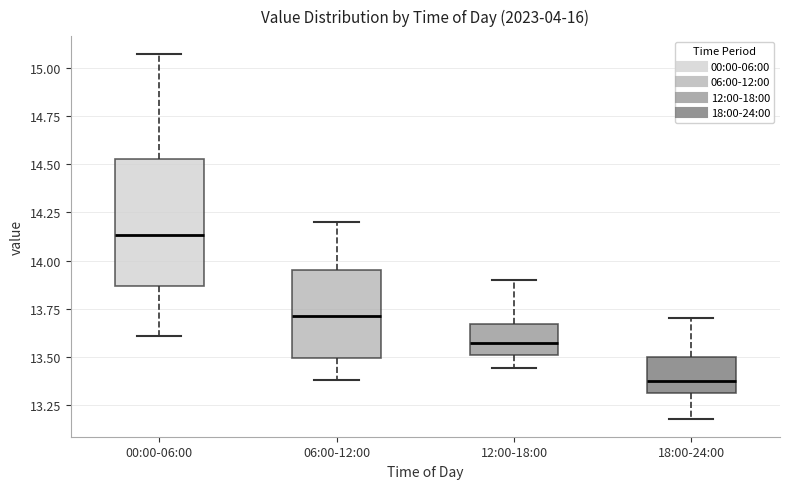

Comparing the boxes themselves (not the whiskers), which one is the tallest?

00:00-06:00